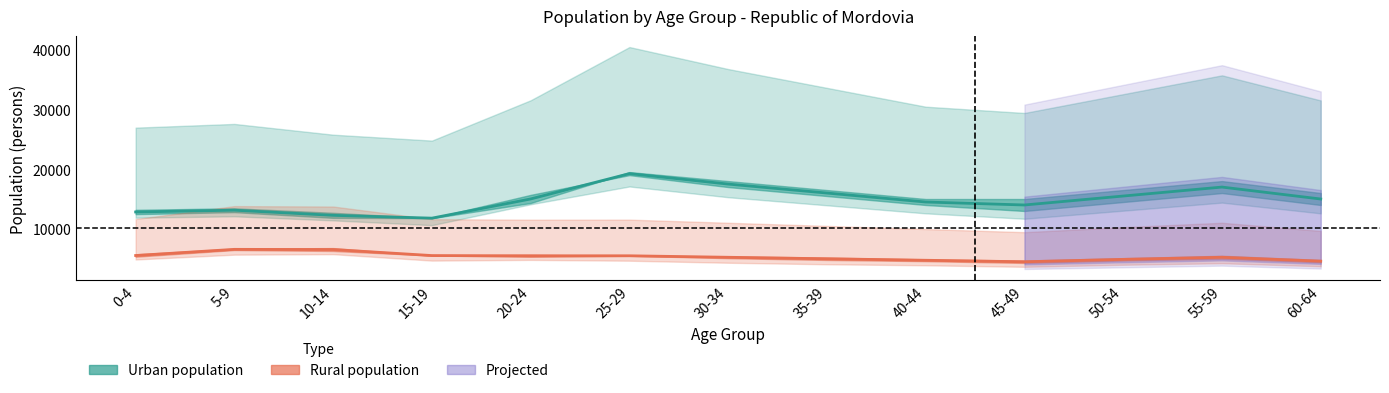

Is it true that Rural center equals 5250.0 at 30-34?

True